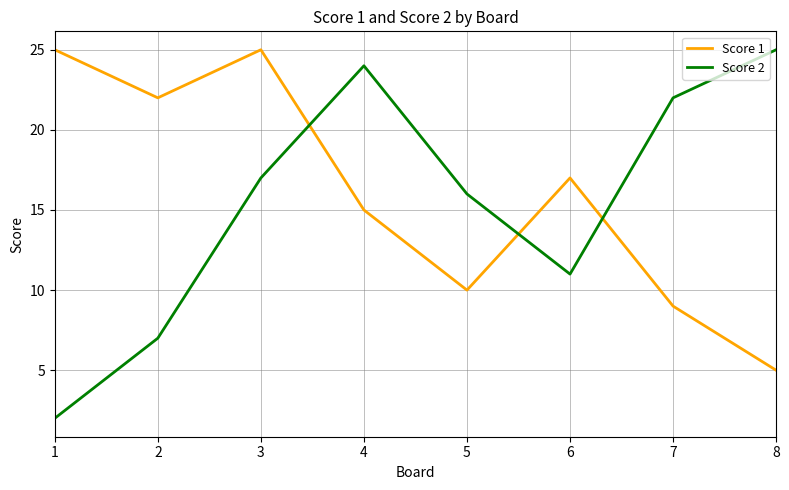

What is the difference between the maximum and minimum values in the Score 2 series?

23